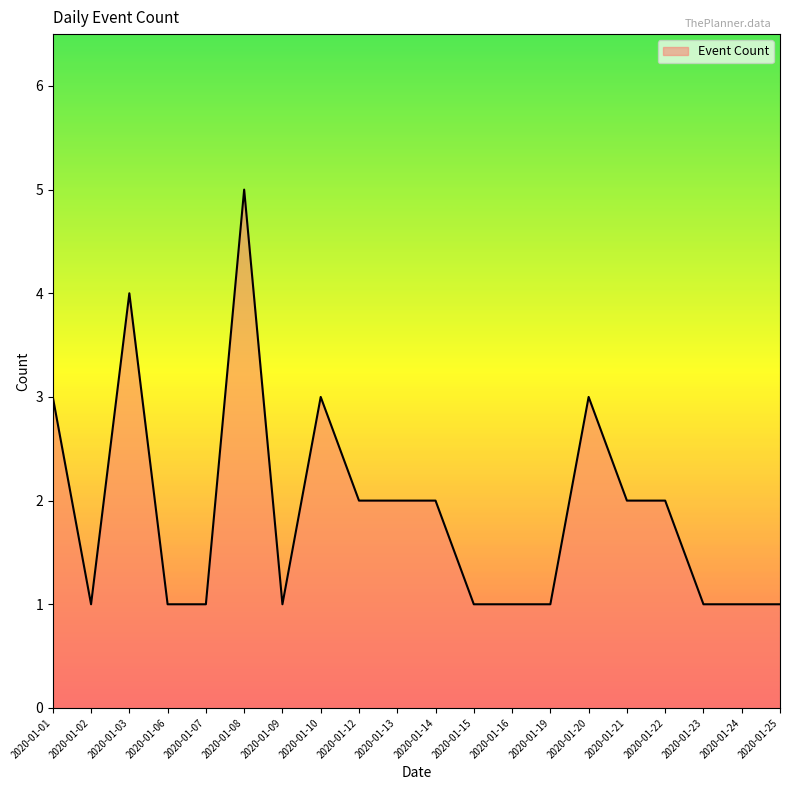

Reading left to right, what are all the values shown in this chart?

2020-01-01=3	2020-01-02=1	2020-01-03=4	2020-01-06=1	2020-01-07=1	2020-01-08=5	2020-01-09=1	2020-01-10=3	2020-01-12=2	2020-01-13=2	2020-01-14=2	2020-01-15=1	2020-01-16=1	2020-01-19=1	2020-01-20=3	2020-01-21=2	2020-01-22=2	2020-01-23=1	2020-01-24=1	2020-01-25=1